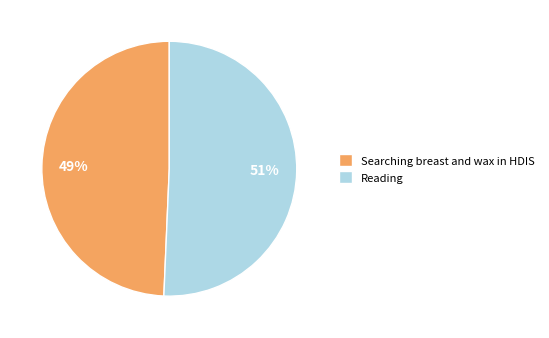

Is the sum of Reading and Searching breast and wax in HDIS greater than half?

Yes